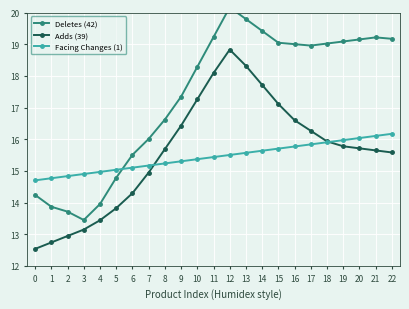

True or false: Adds (39) has a value of 15.6 at 22.

True